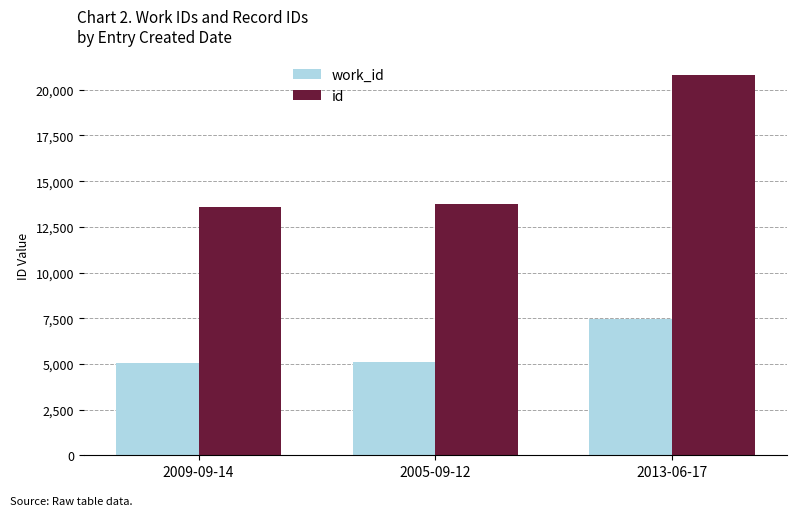

At which category is the sum across all series the highest?

2013-06-17